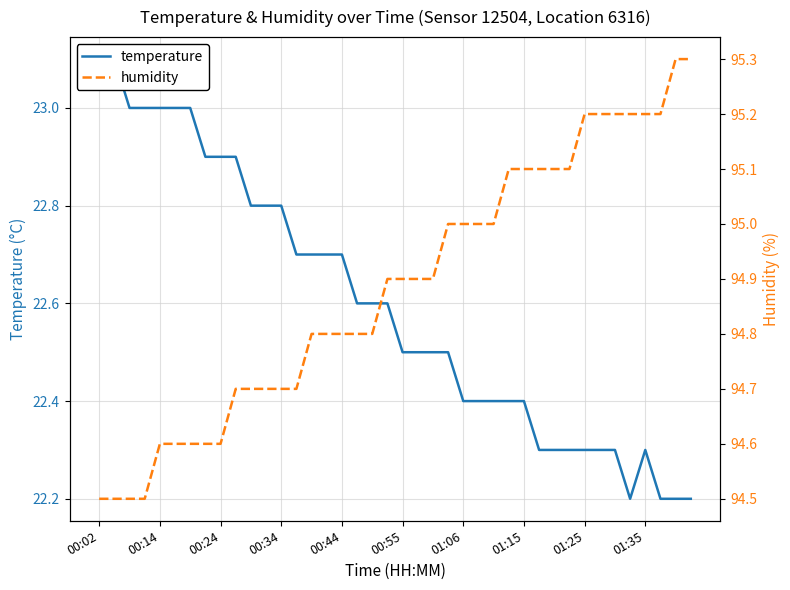

What is the highest value of the humidity series?

95.3